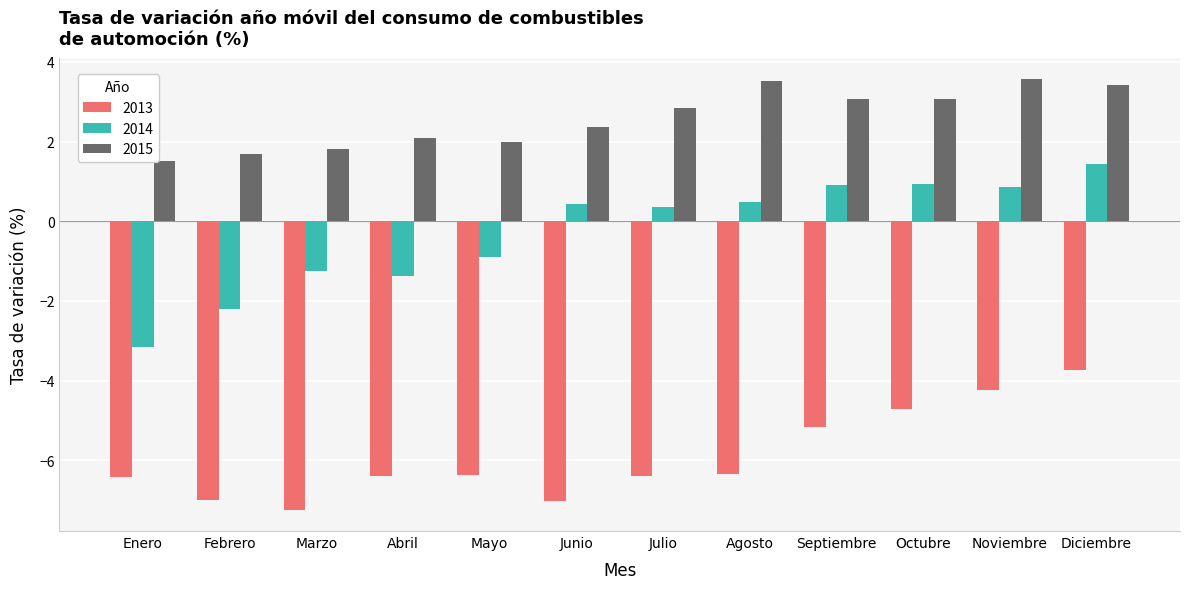

At which category is the sum across all series the highest?

Diciembre